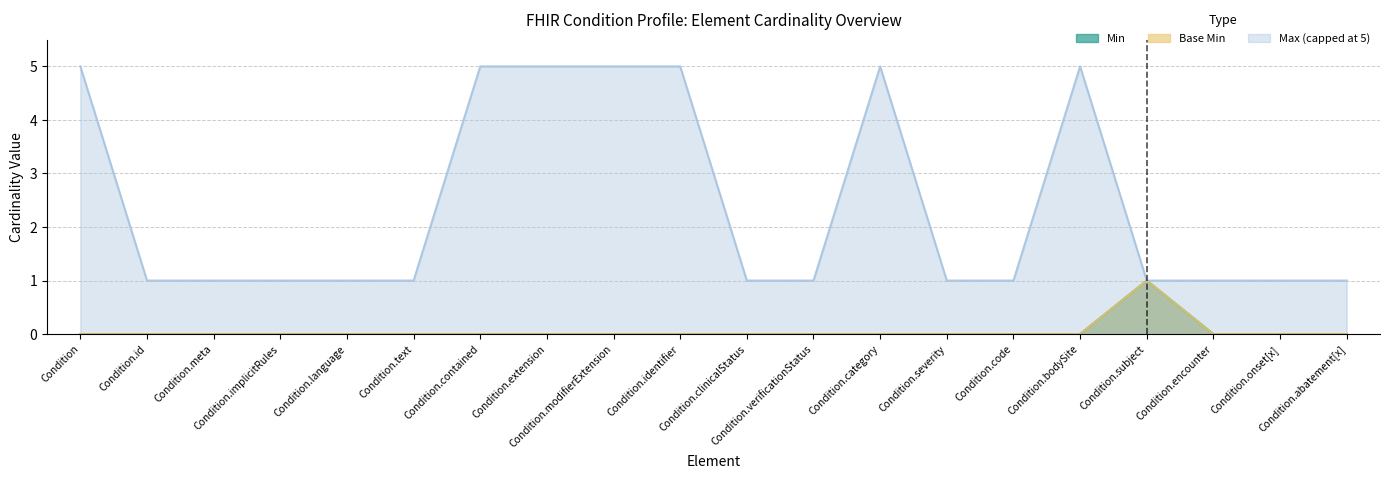

What is the label of the 6th point from the right?

Condition.code